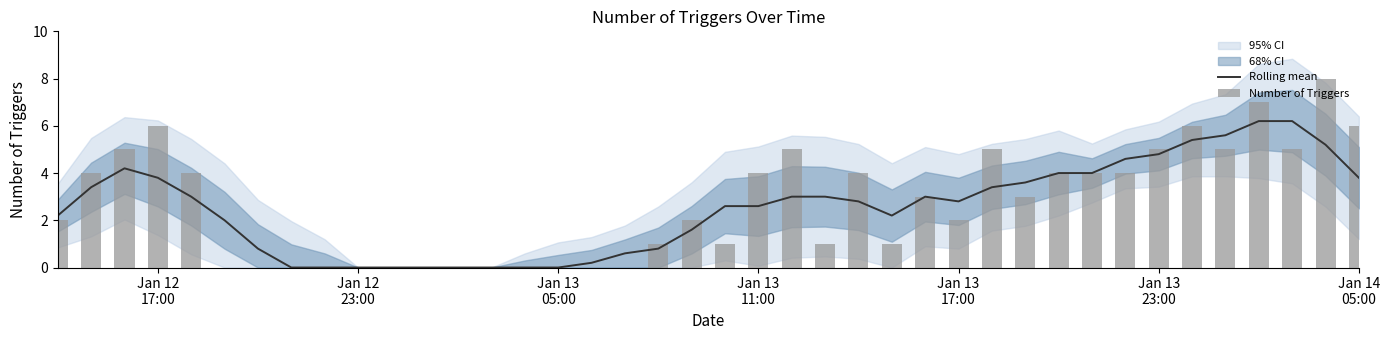

Which series has the largest total across all categories?

Number of Triggers